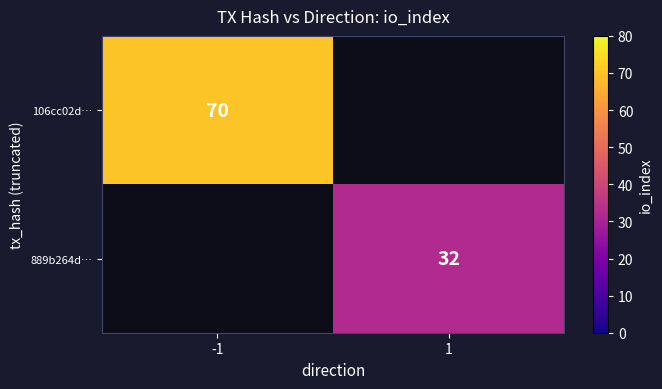

The value of 106cc02d… at -1 is 16. True or false?

False